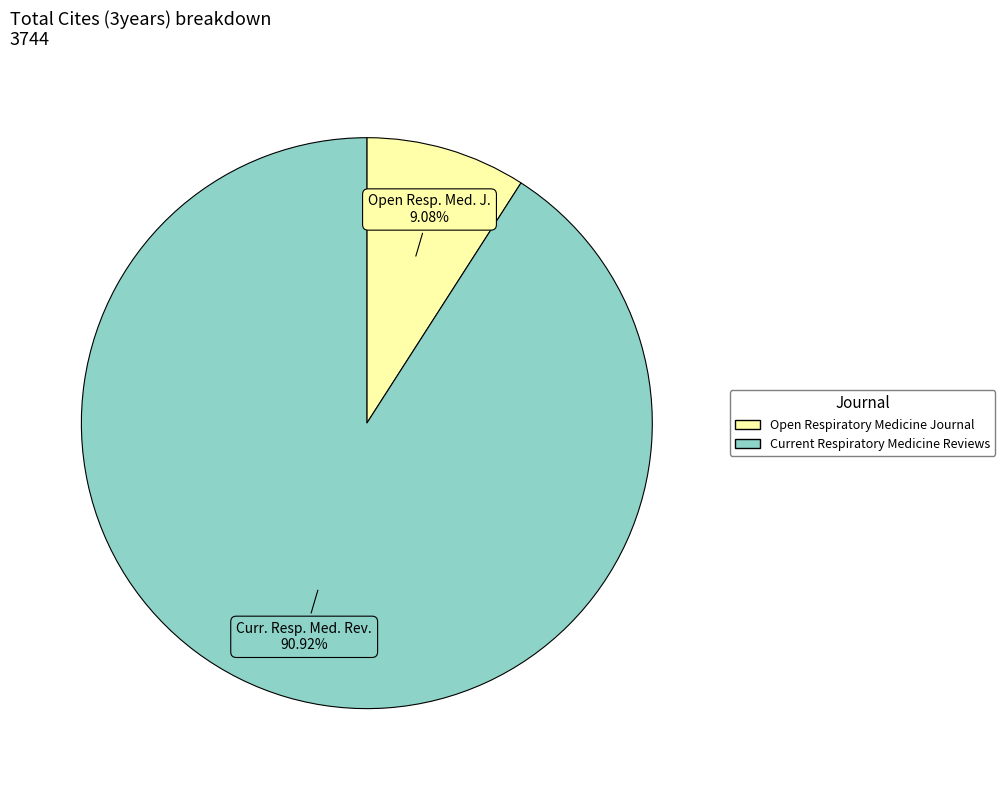

True or false: Open Respiratory Medicine Journal accounts for 17% of the total.

False